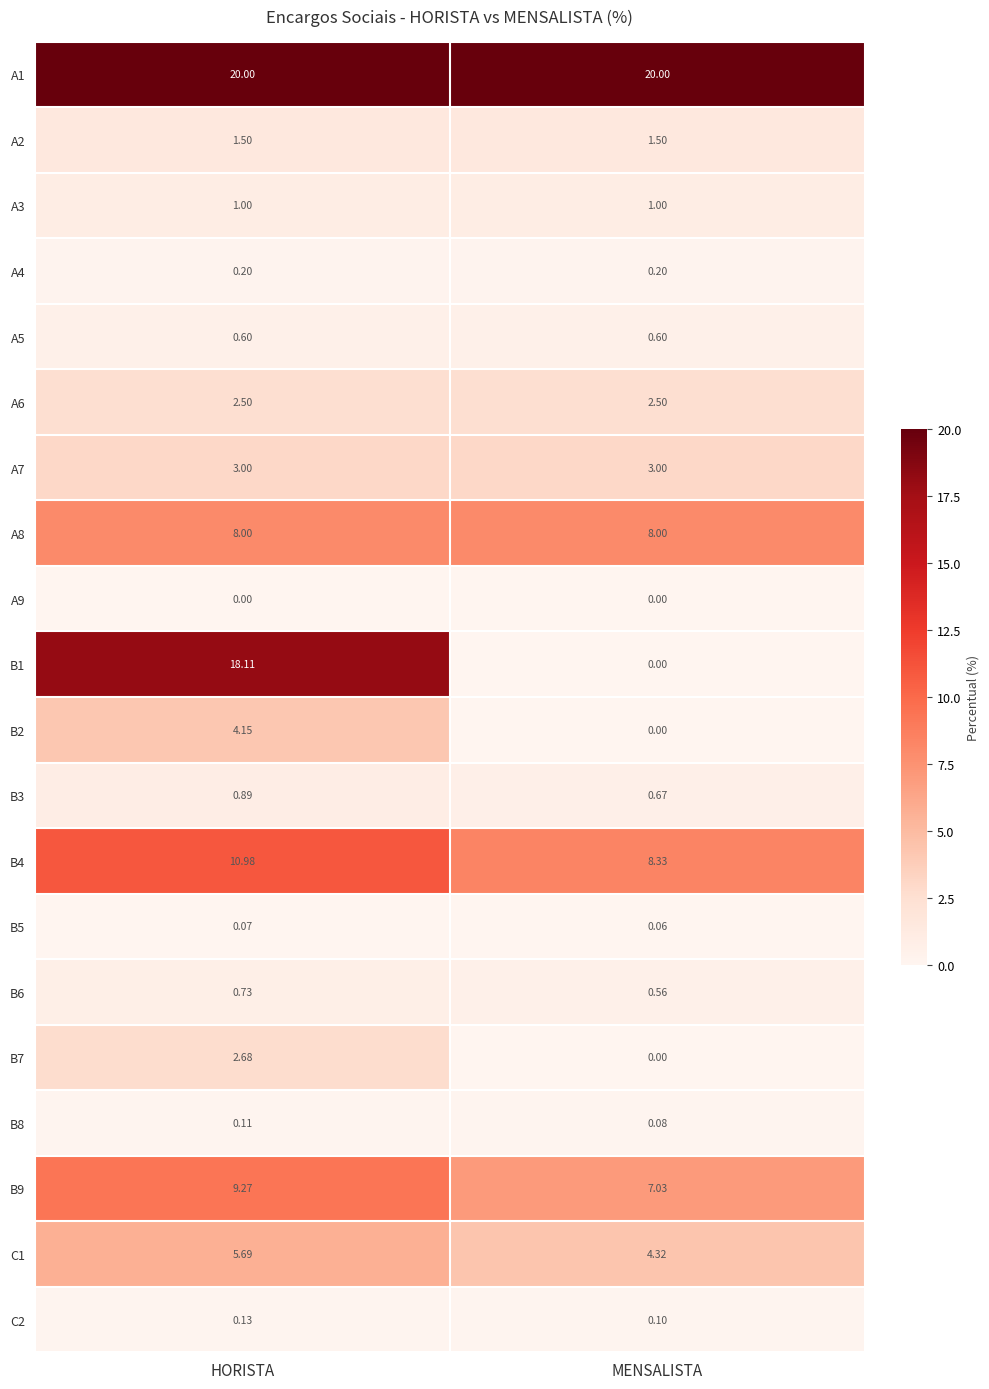

Where is C2 nearest to the value 0?

MENSALISTA